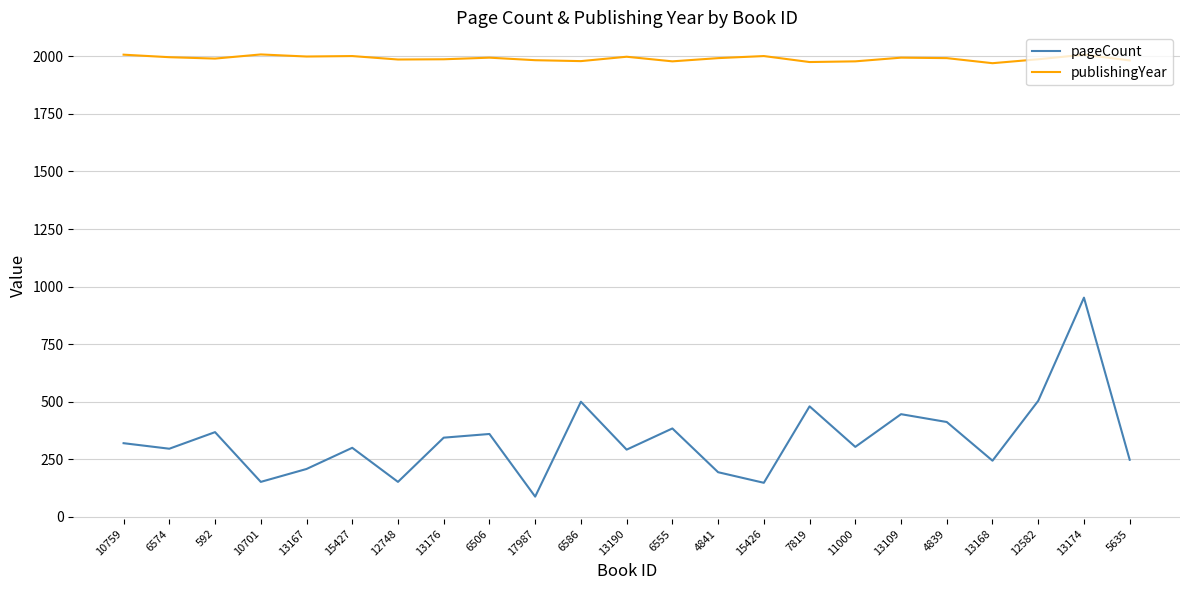

What is the sum of all publishingYear values?

45784